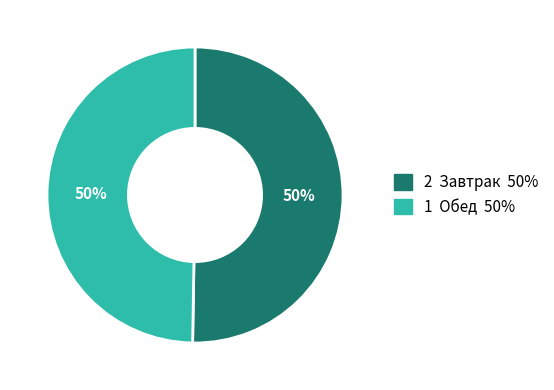

Is the sum of 1 Обед 50% and 2 Завтрак 50% greater than half?

Yes